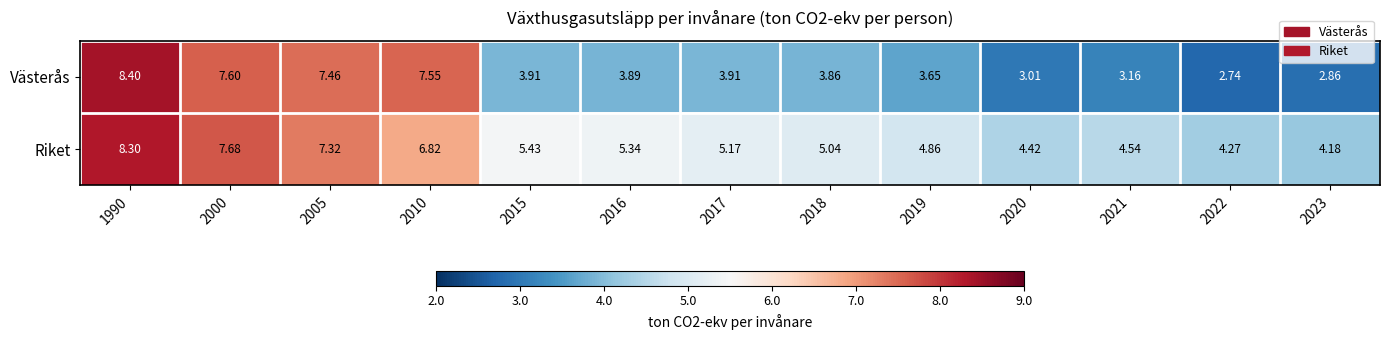

Rank the series by their average value, from lowest to highest.

Västerås, Riket